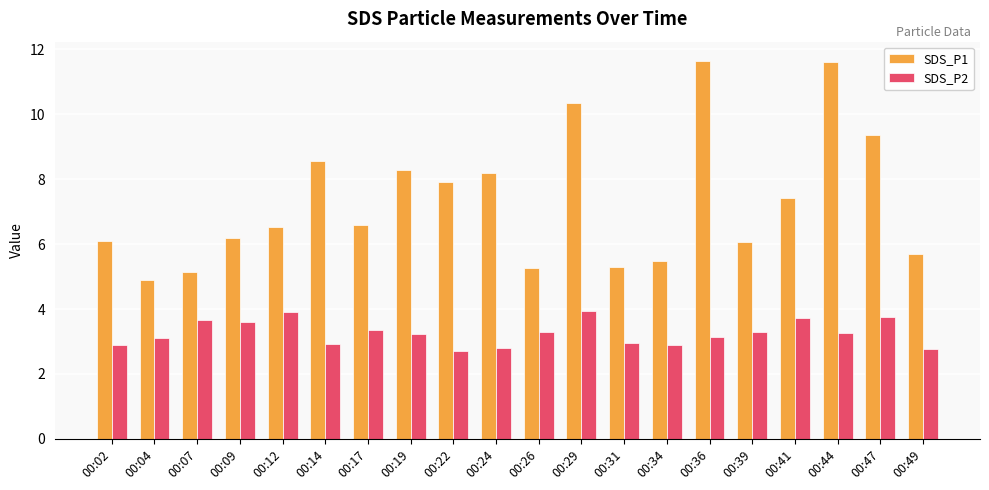

How many data points does each series have?

20